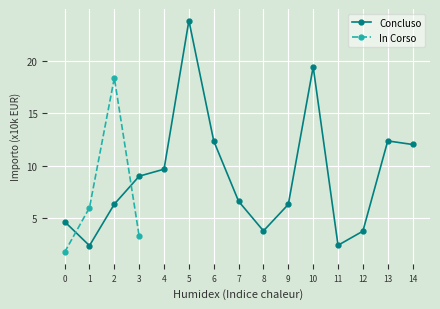

The chart shows a value of 1.8 at 0. True or false?

True